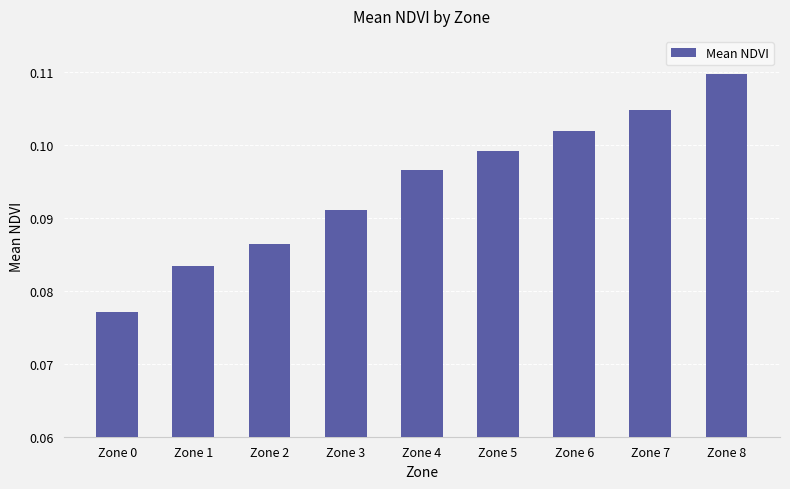

Does the chart contain any negative values?

No